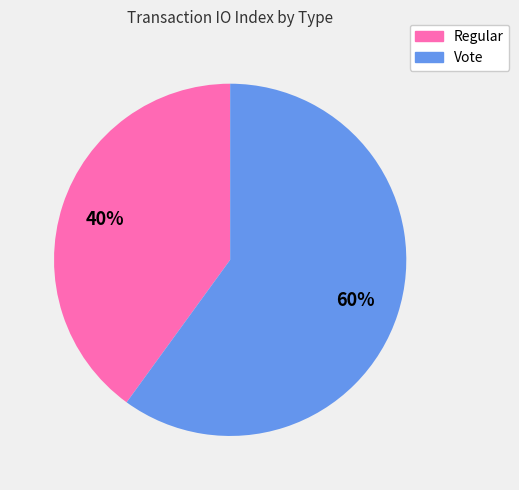

How many segments does this pie chart have?

2